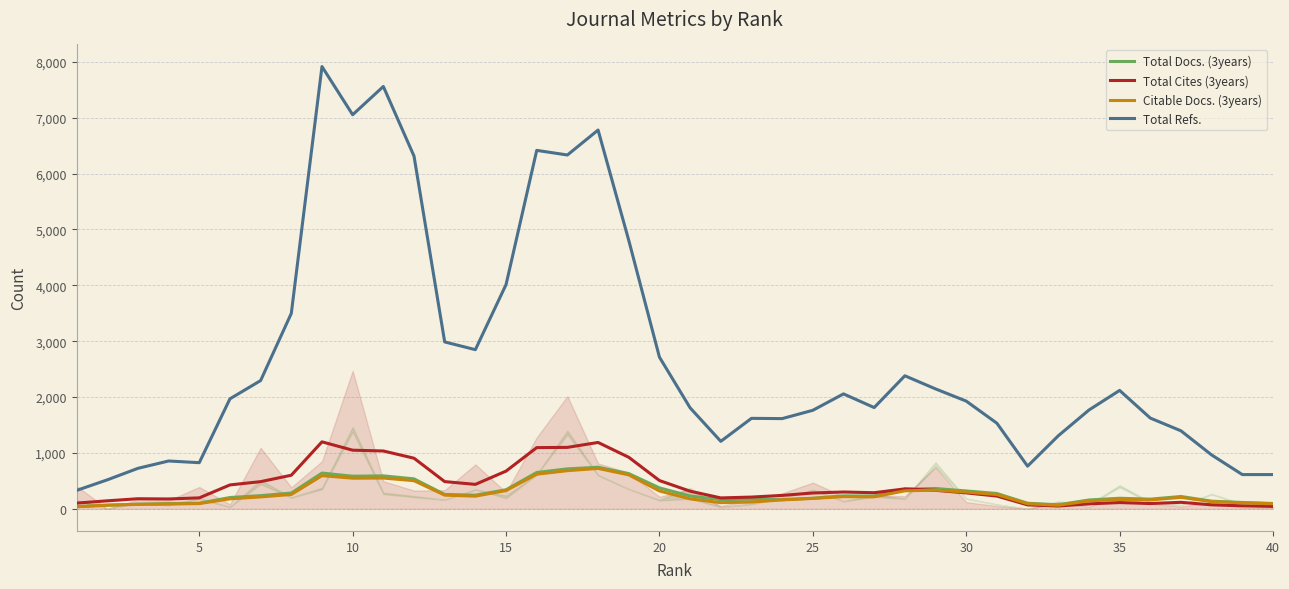

True or false: Total Refs. and Total Cites (3years) cross at least once.

False